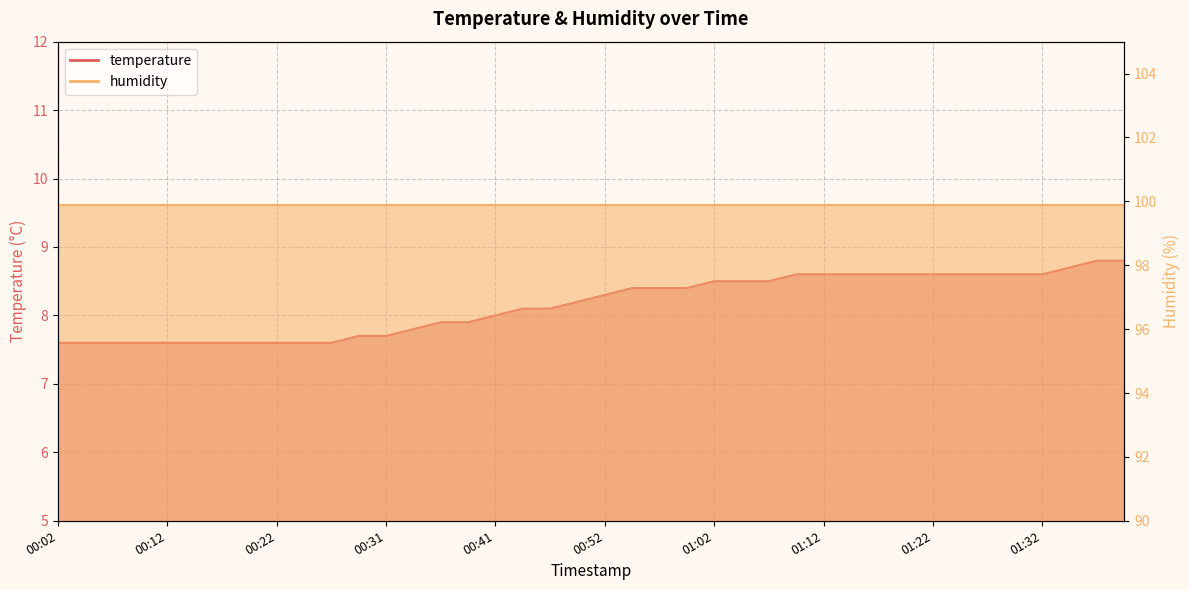

Which category has the highest value across all series?

01:37